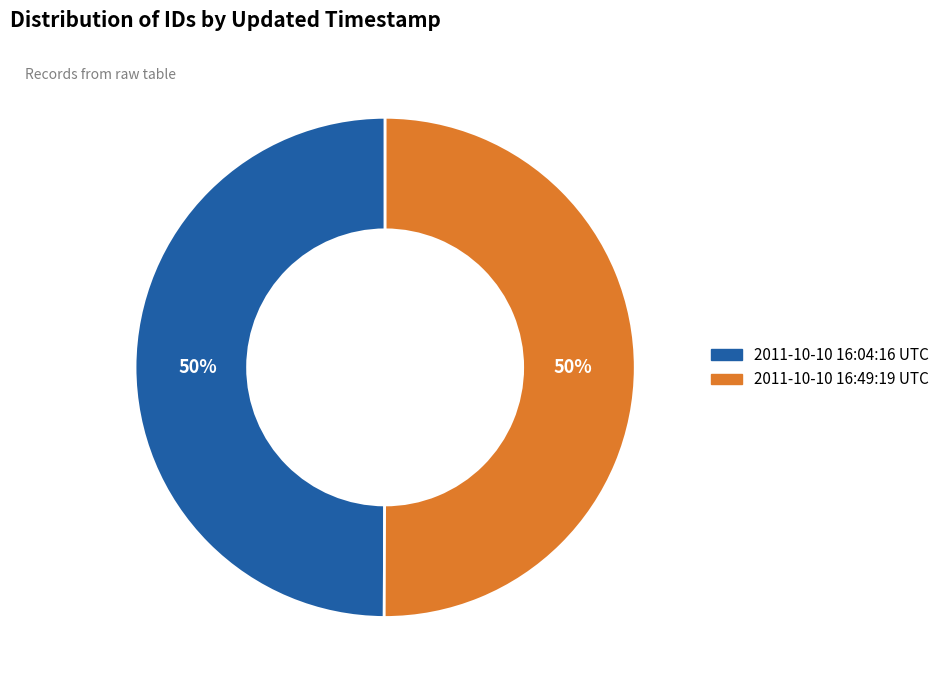

The 2011-10-10 16:49:19 UTC slice represents 50% of the pie. True or false?

True